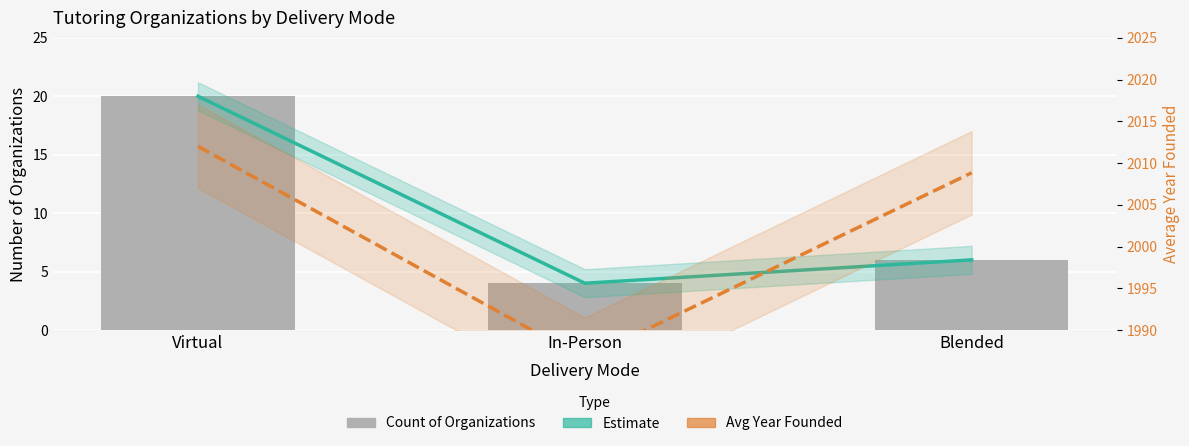

At which category does the chart reach its minimum across all series?

In-Person